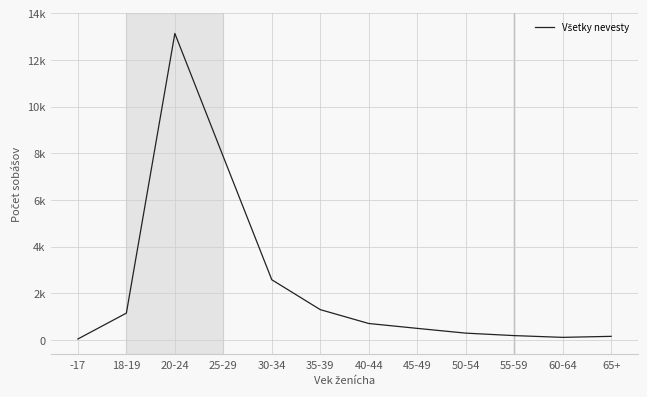

What is the minimum value shown in the chart?

37